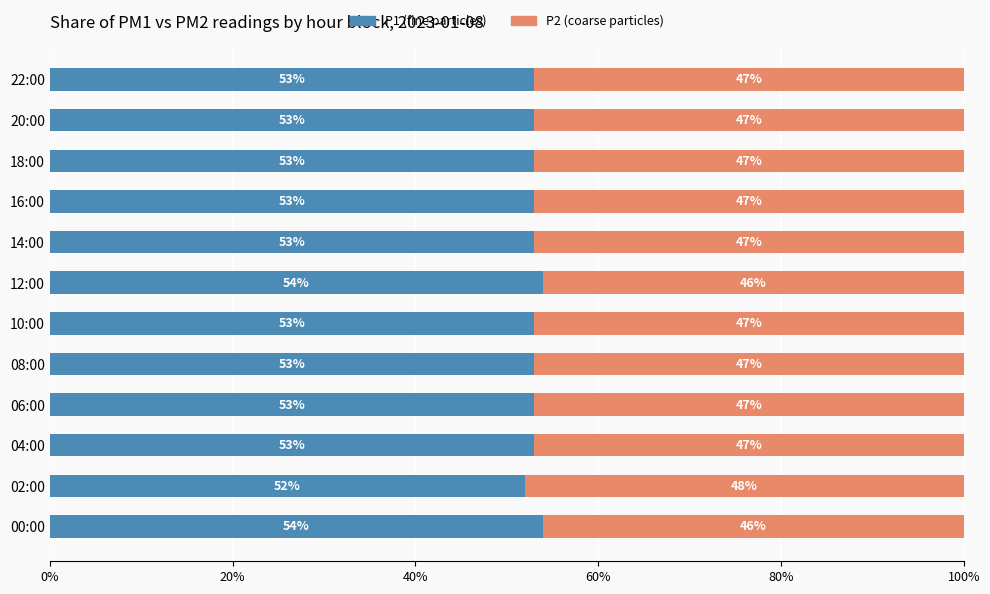

Read the P1 (fine particles) value at 18:00.

53